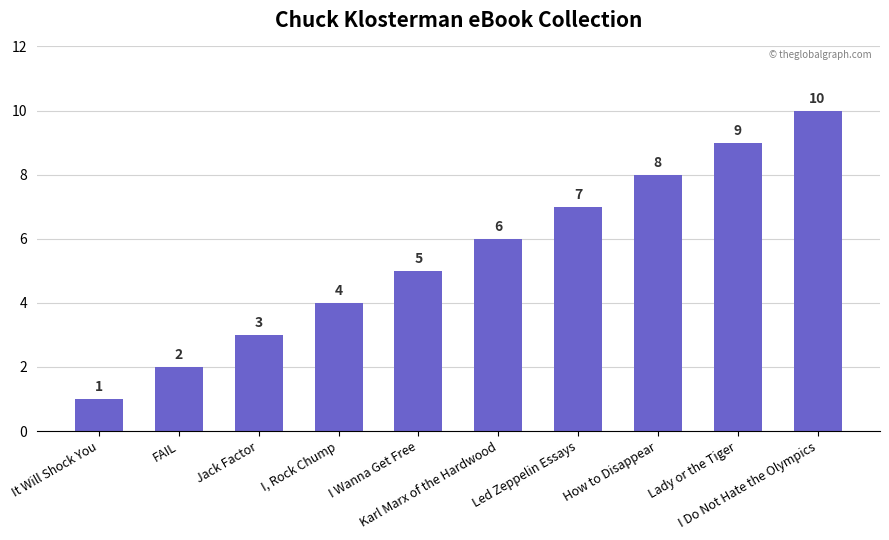

How many data points are less than 6?

5